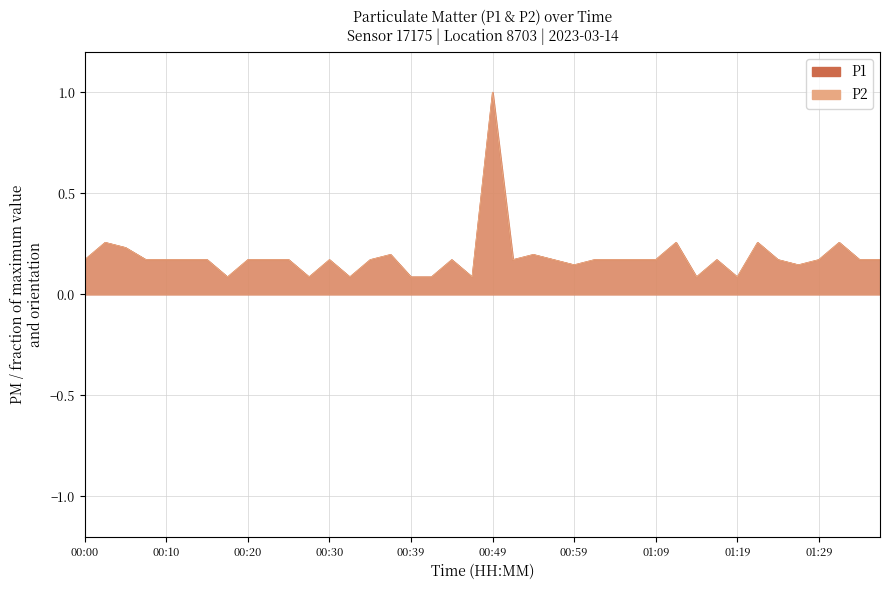

What is the label of the 12th point from the left?

00:27